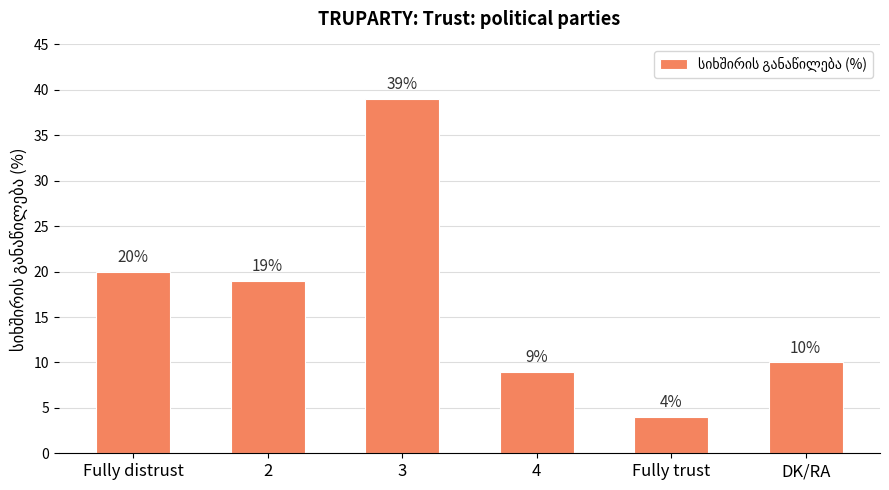

The chart shows a value of 30 at Fully distrust. True or false?

False